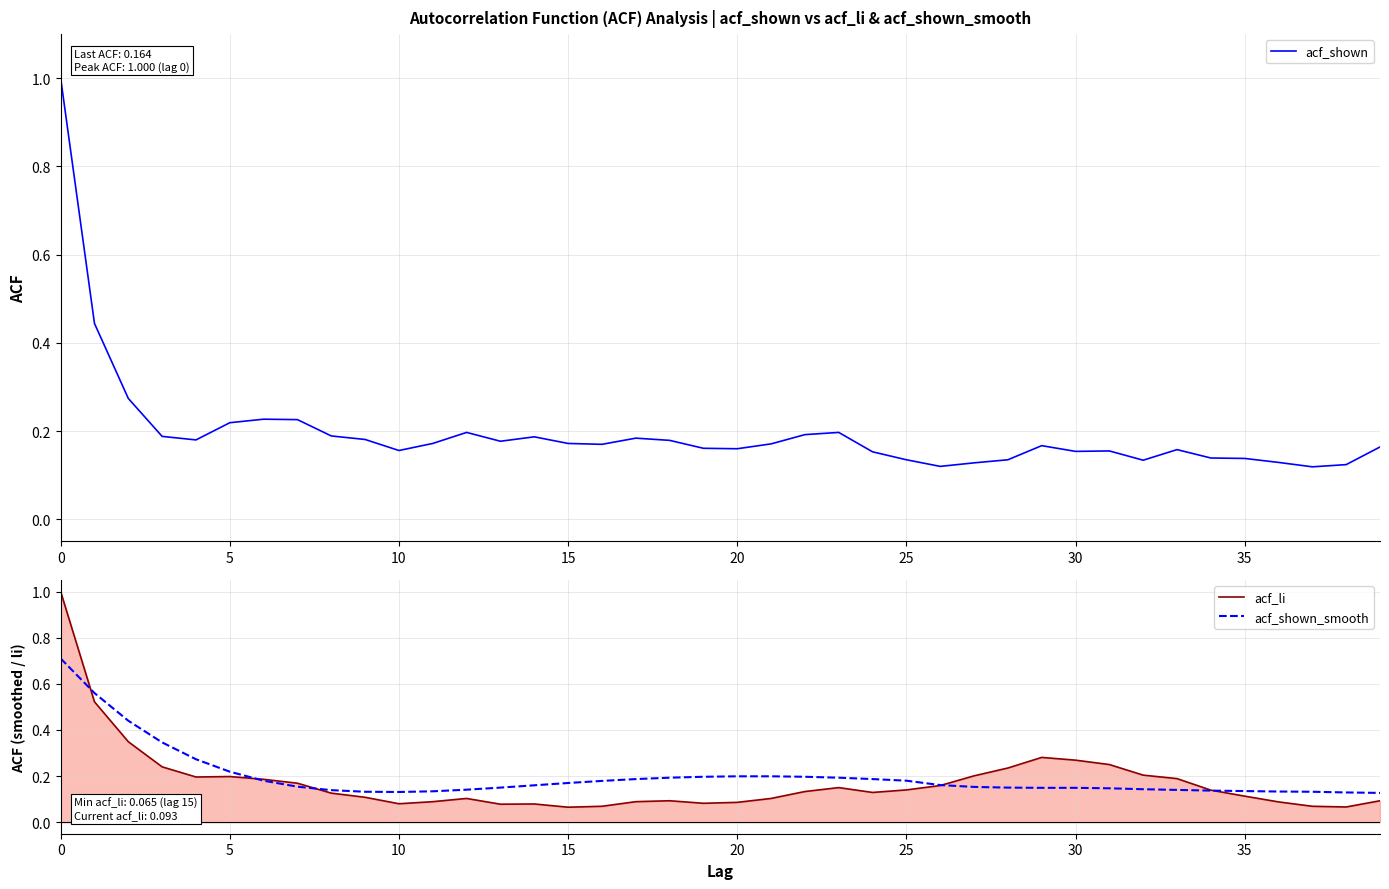

True or false: acf_shown and acf_li intersect in this chart.

True